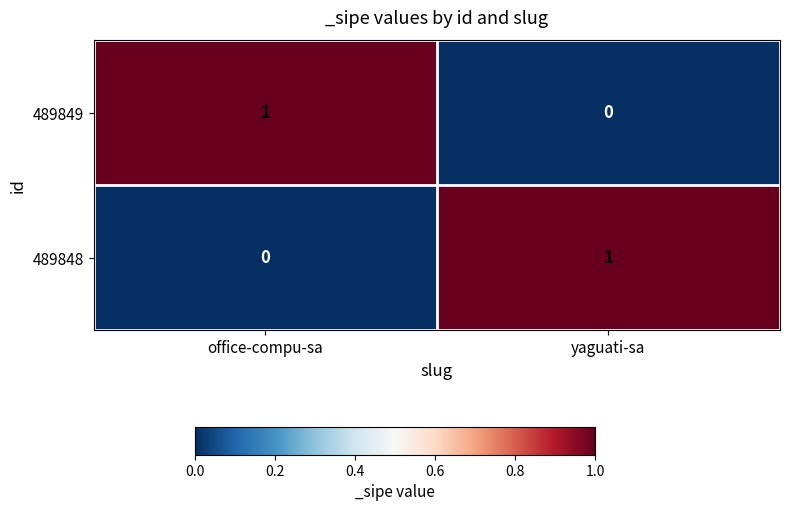

Count the number of categories in the chart.

2